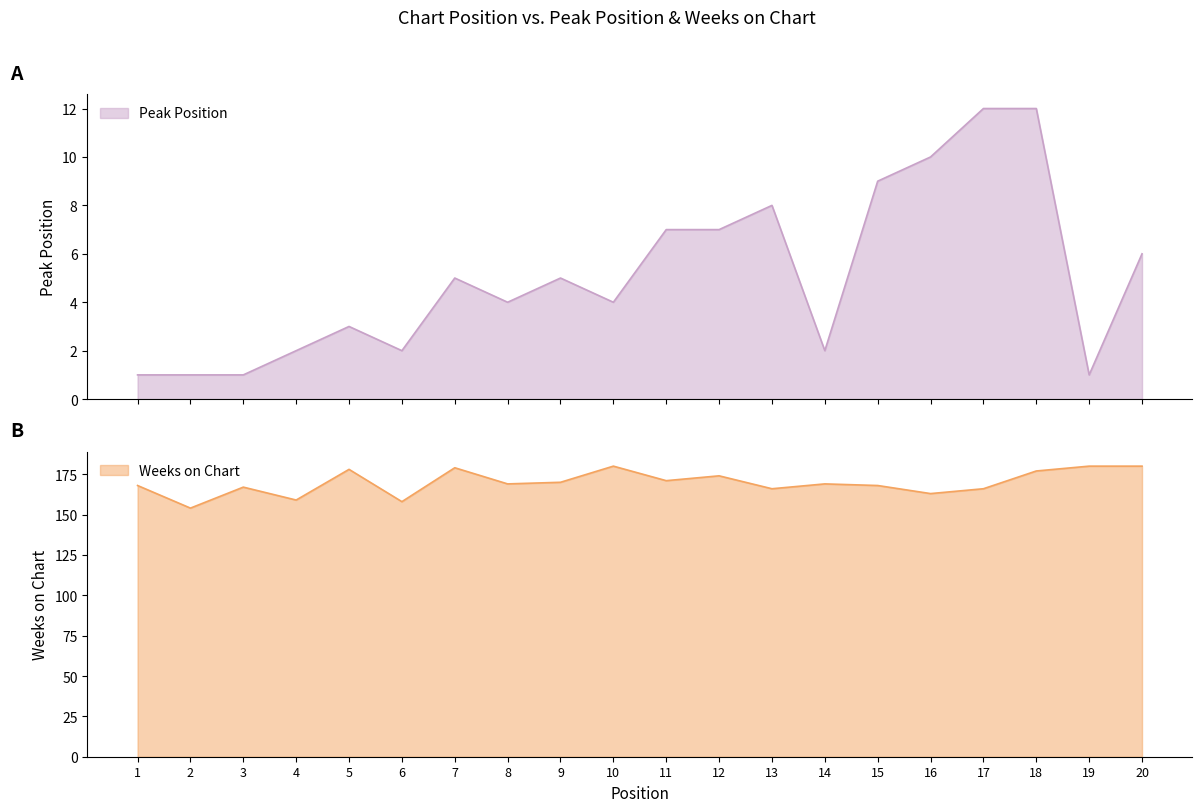

How many values in the Peak Position series exceed 5?

8